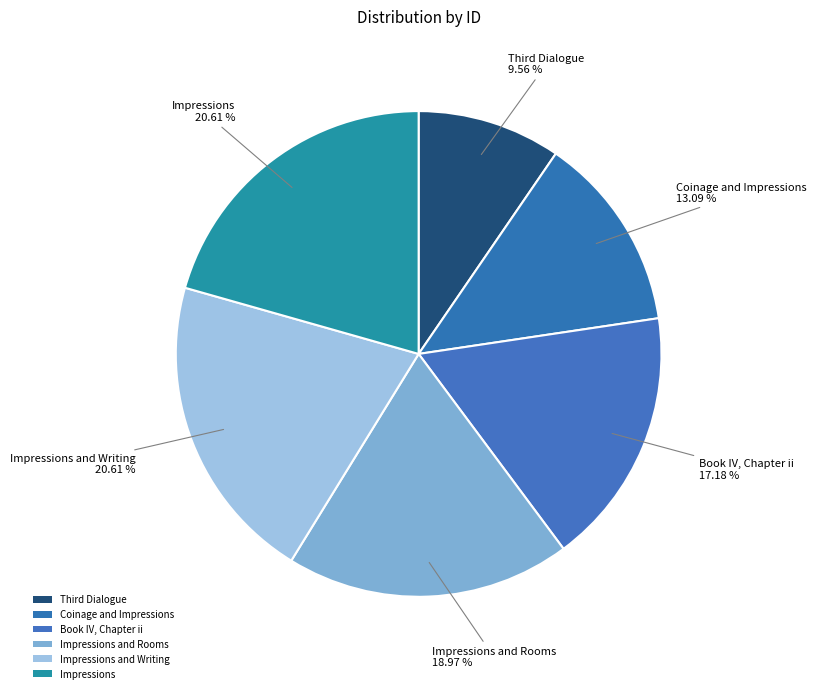

True or false: Impressions accounts for 21% of the total.

True